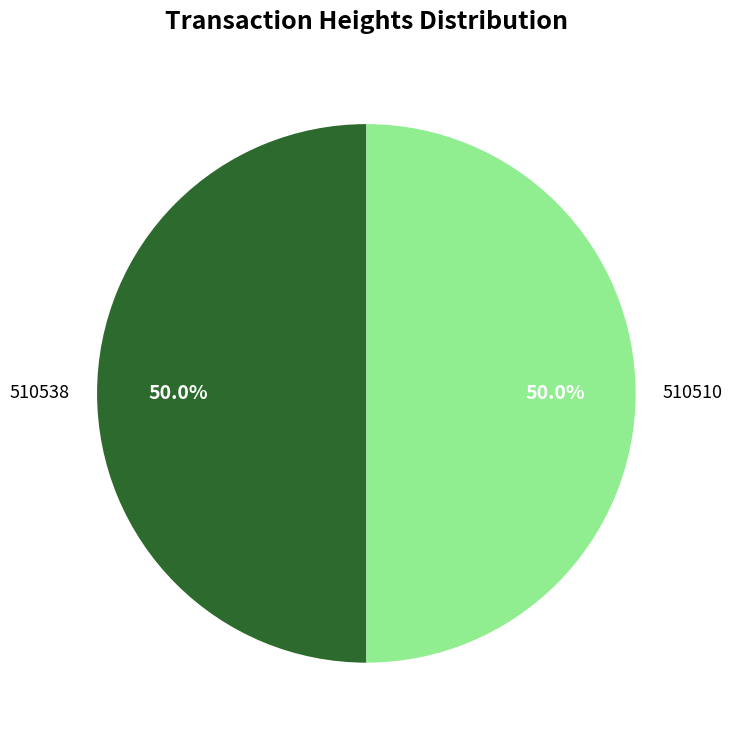

To the nearest percent, what portion does 510538 represent?

50%